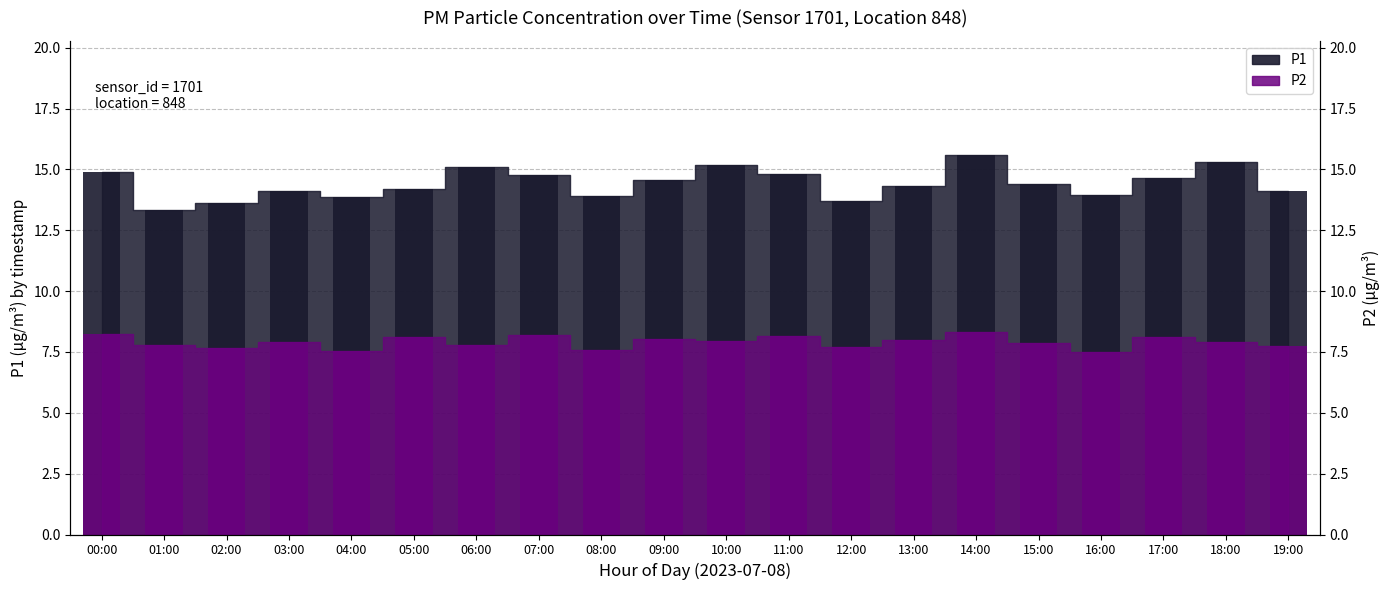

Does the chart contain stacked bars?

No